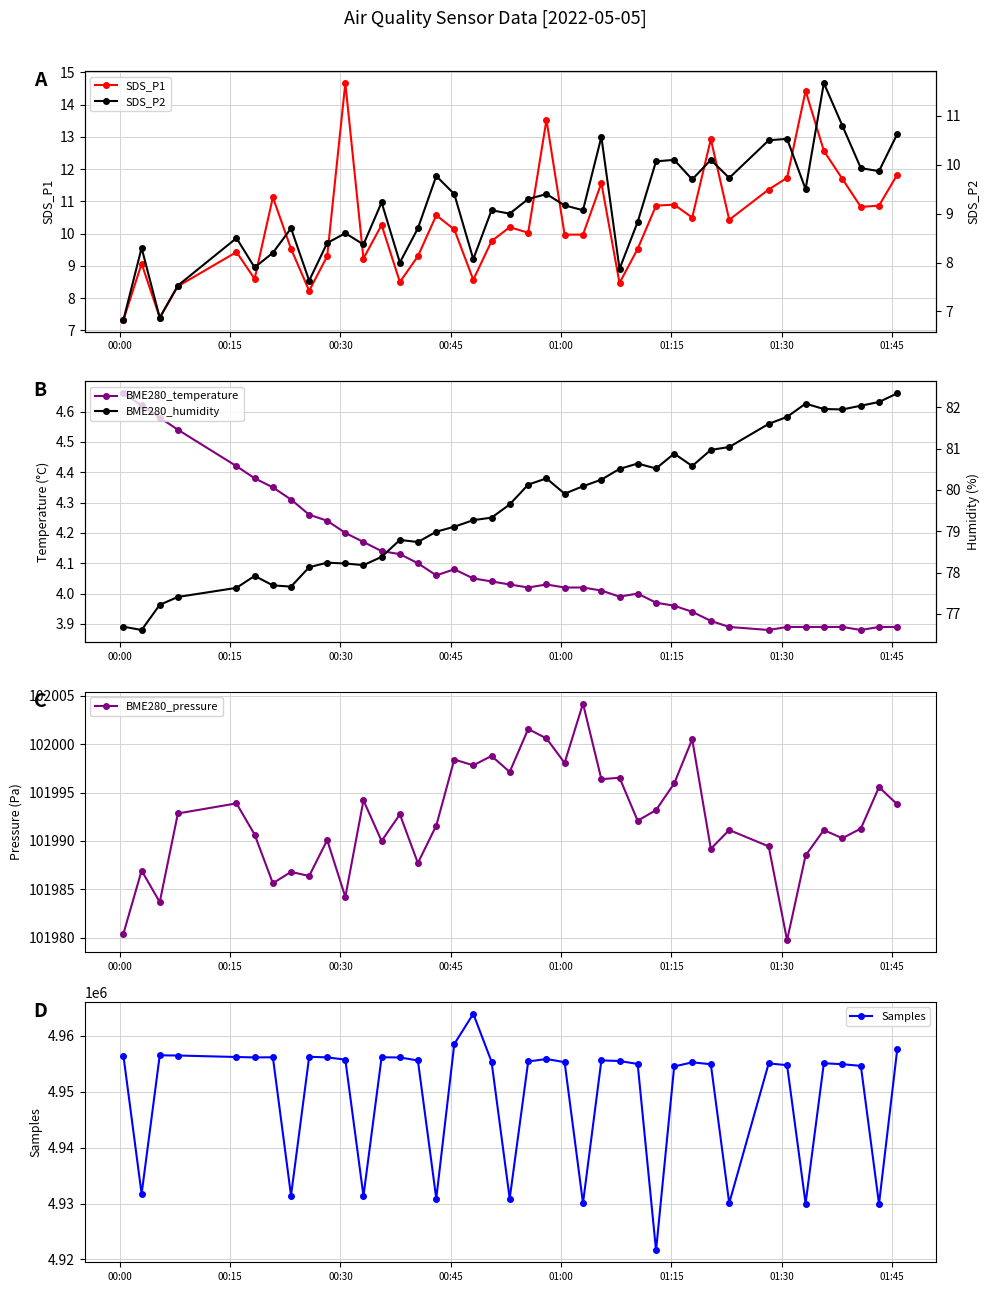

In SDS_P1, how many points are higher than both neighbors (excluding endpoints)?

12